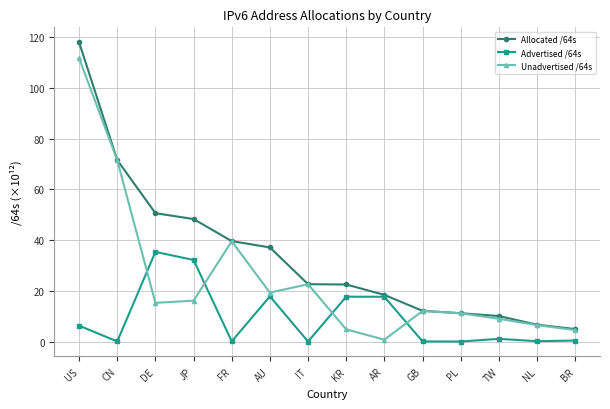

At how many categories does at least one series exceed 99?

1